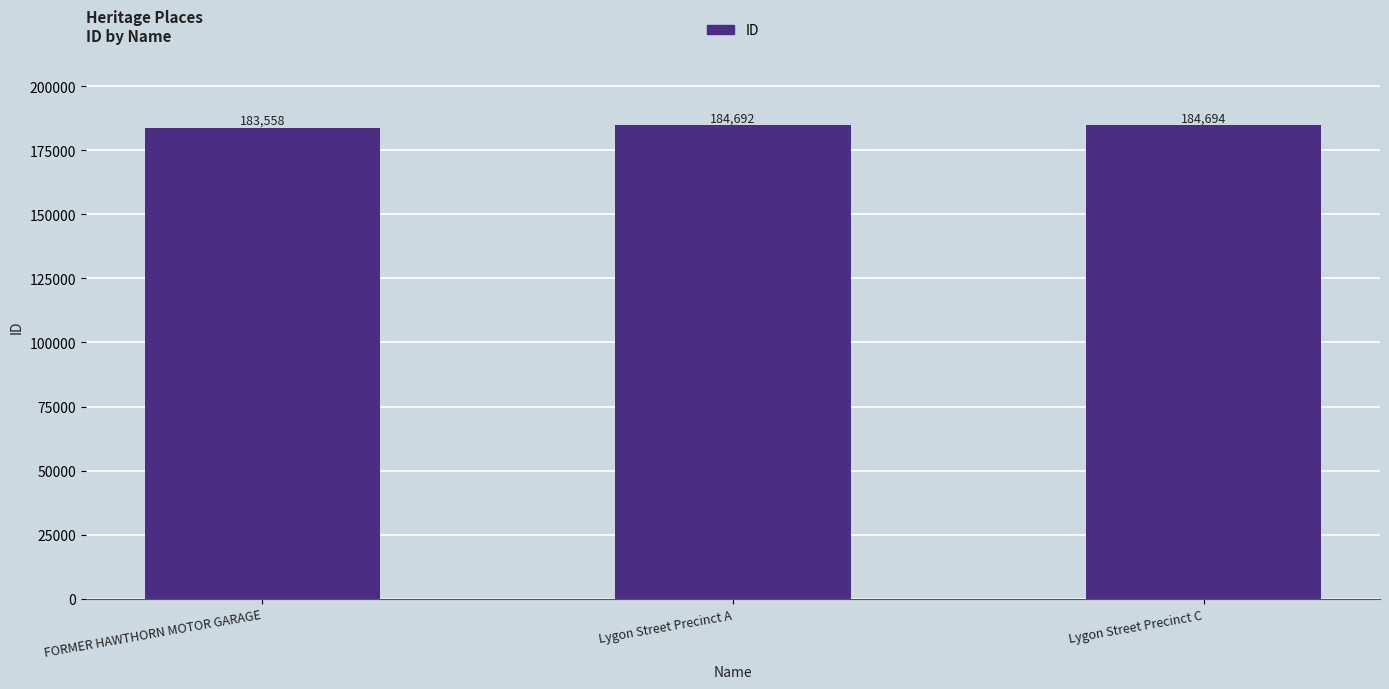

What is the approximate value at FORMER HAWTHORN MOTOR GARAGE?

183558